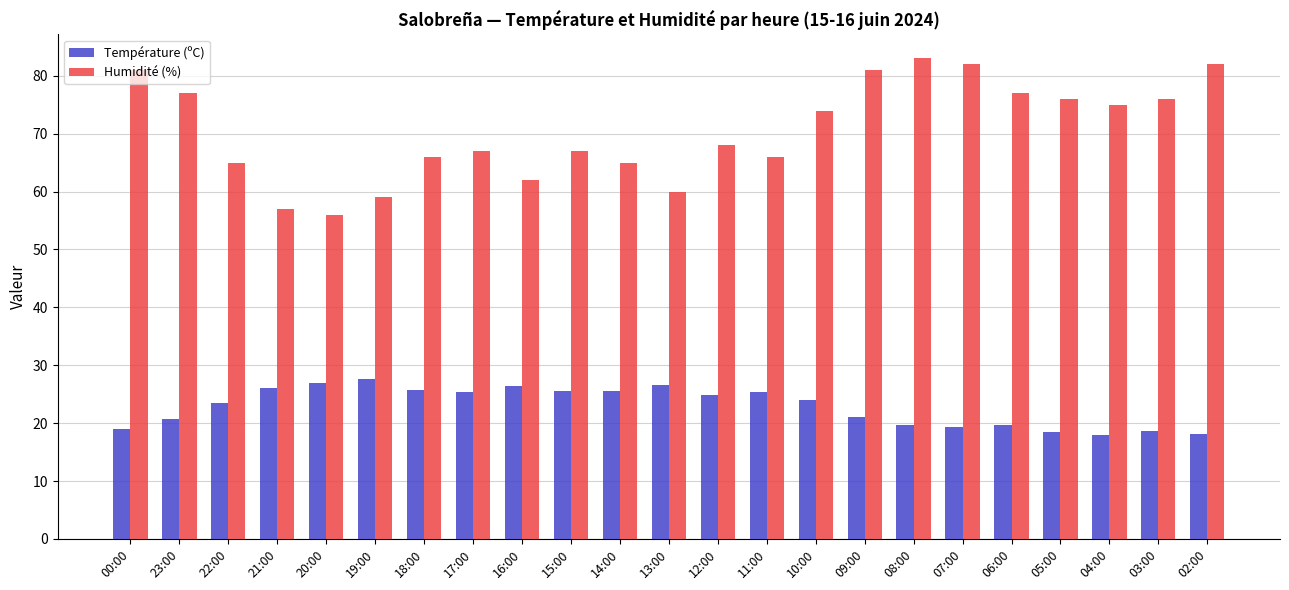

What is the difference between the maximum and second lowest values in the Température (ºC) series?

9.4